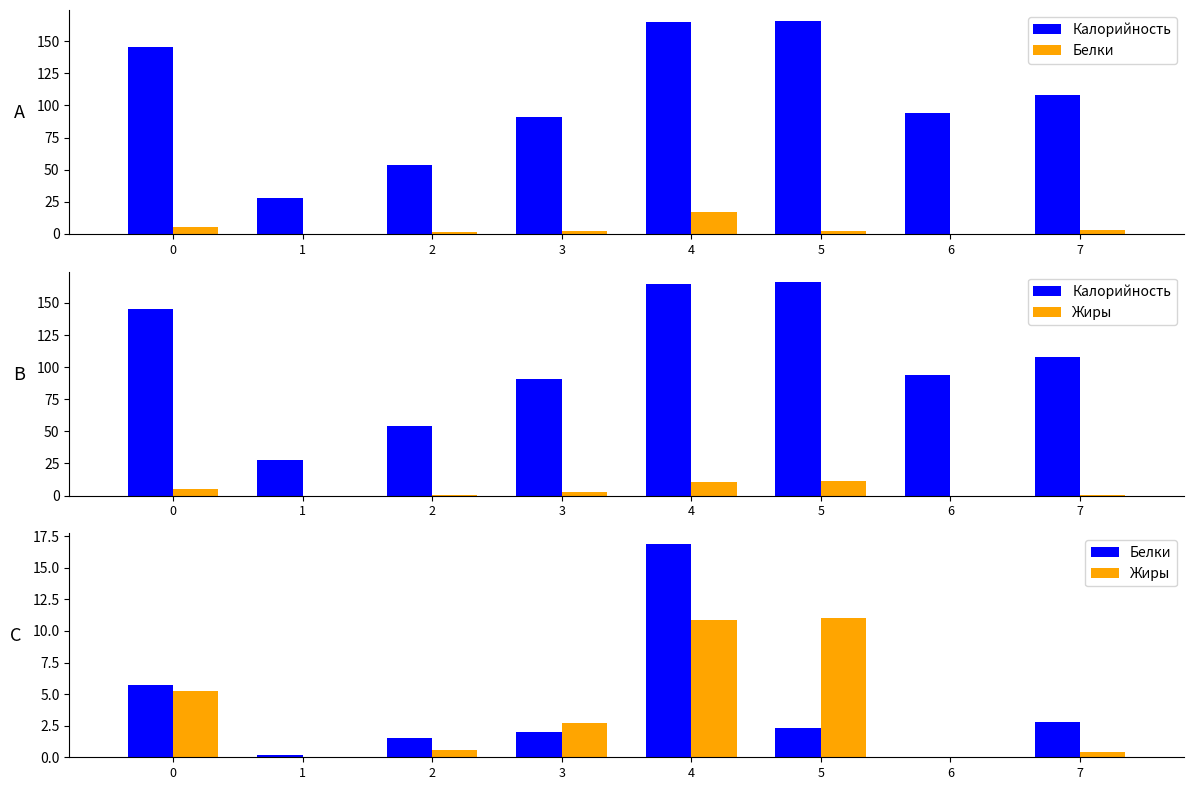

Is it true that Белки equals 16.9 at 4?

True